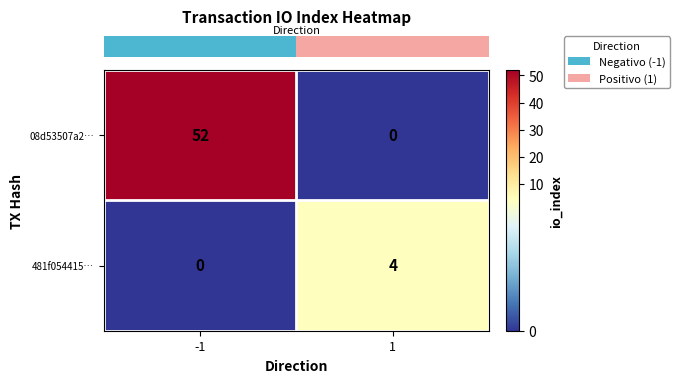

Reading left to right, extract all data points from this chart.

08d53507a2…: 52	0
481f054415…: 0	4